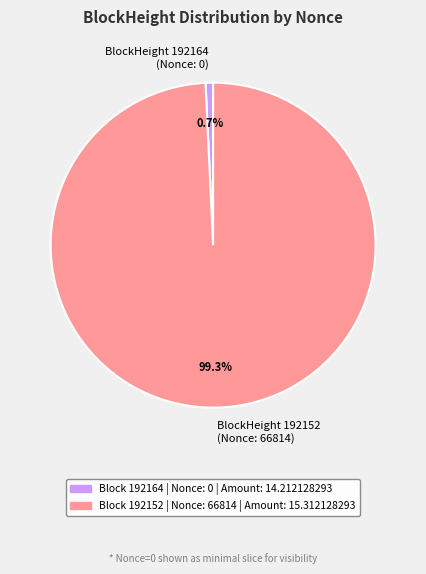

Count the number of slices in the pie.

2